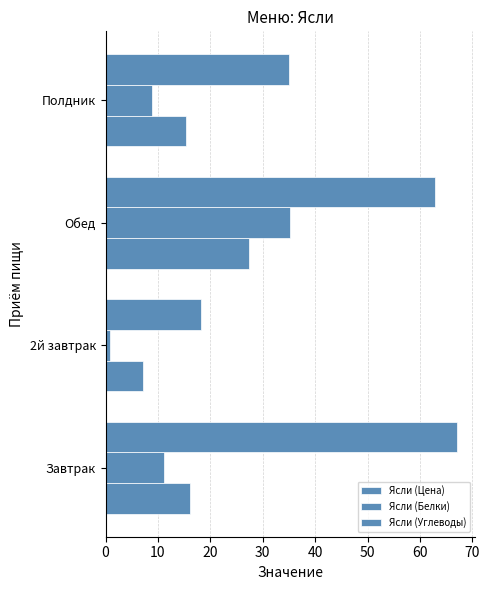

What is the difference between the second highest and minimum values in the Ясли (Белки) series?

10.3